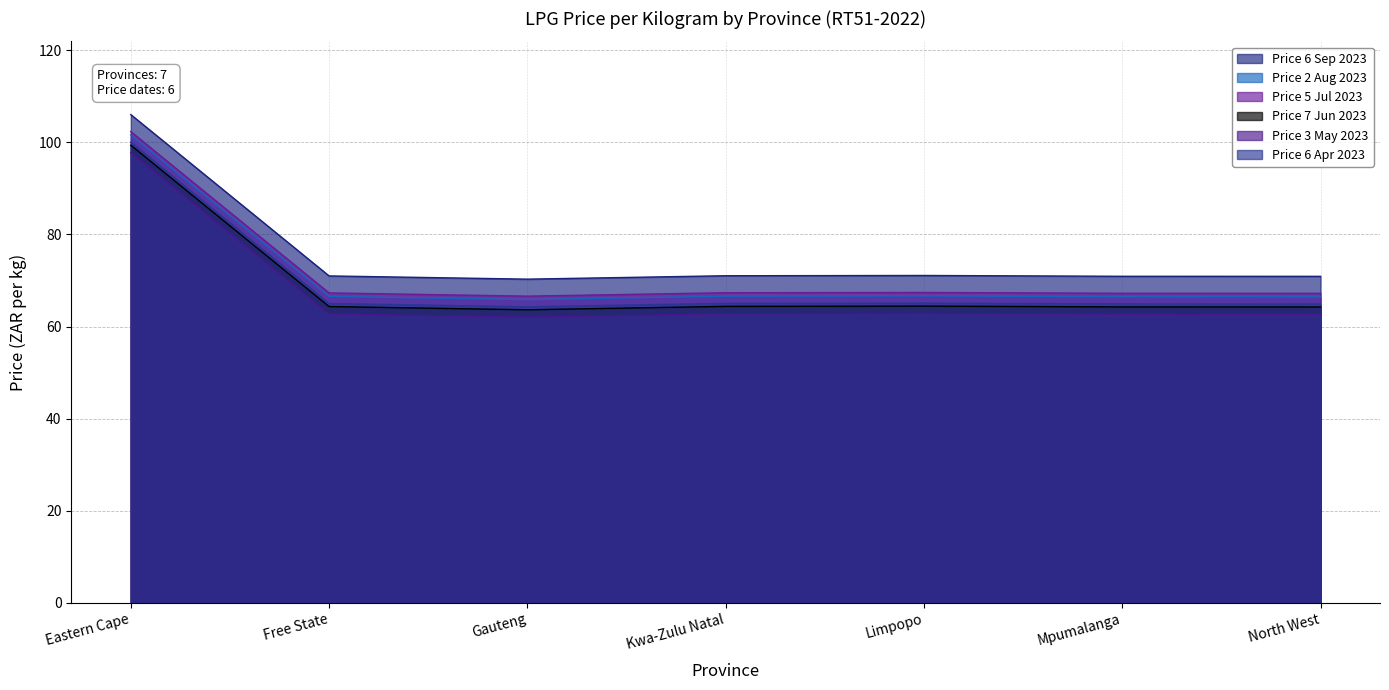

True or false: Price 2 Aug 2023 and Price 5 Jul 2023 cross at least once.

False